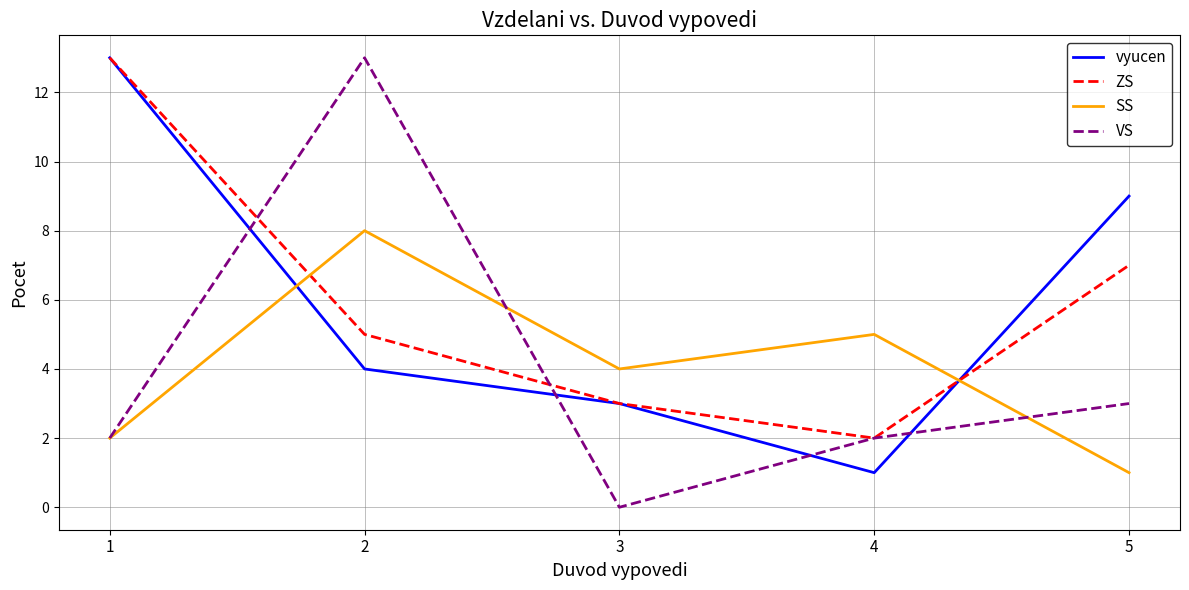

What is the highest value of the VS series?

13